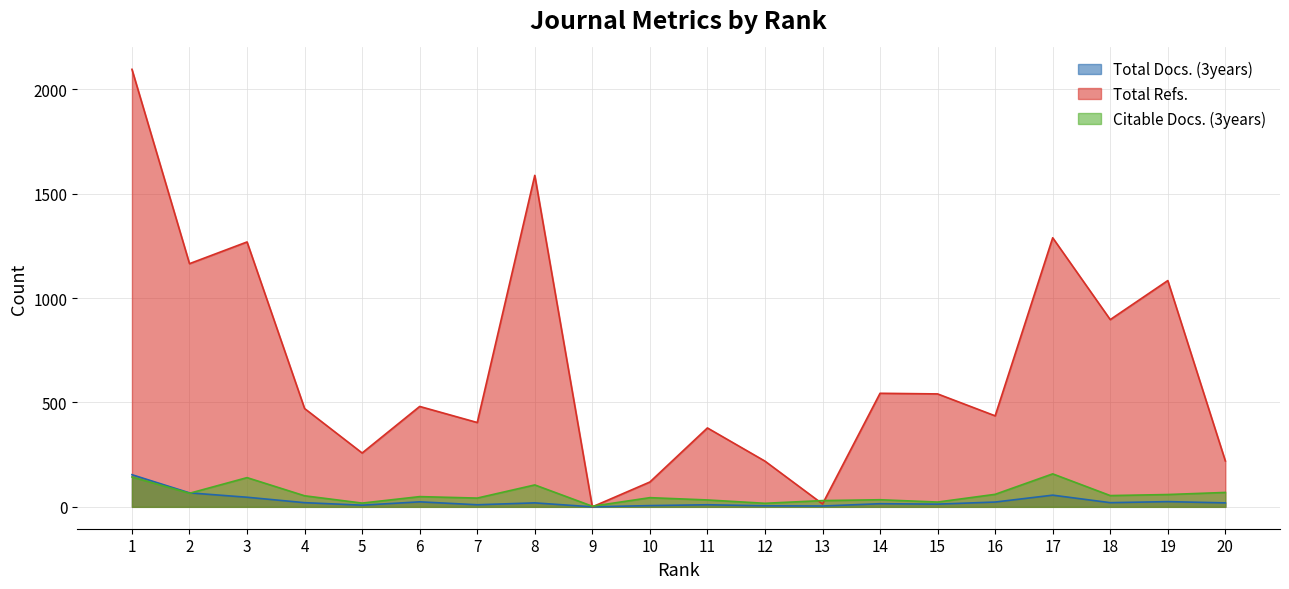

What value does the Total Docs. (3years) series have at 1?

154